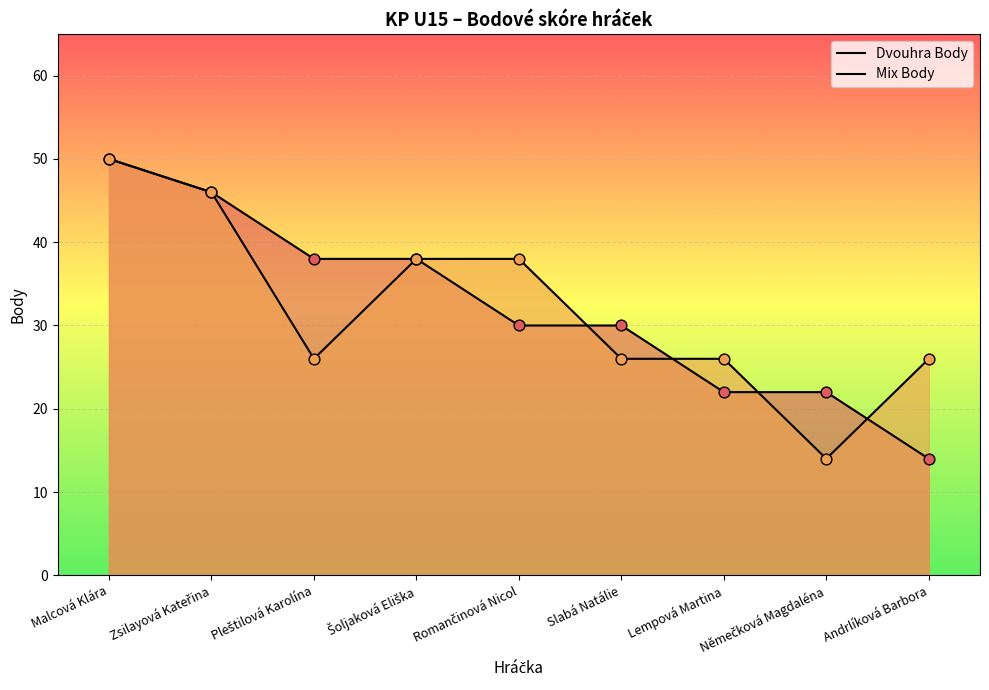

Which series has the largest total across all categories?

Dvouhra Body